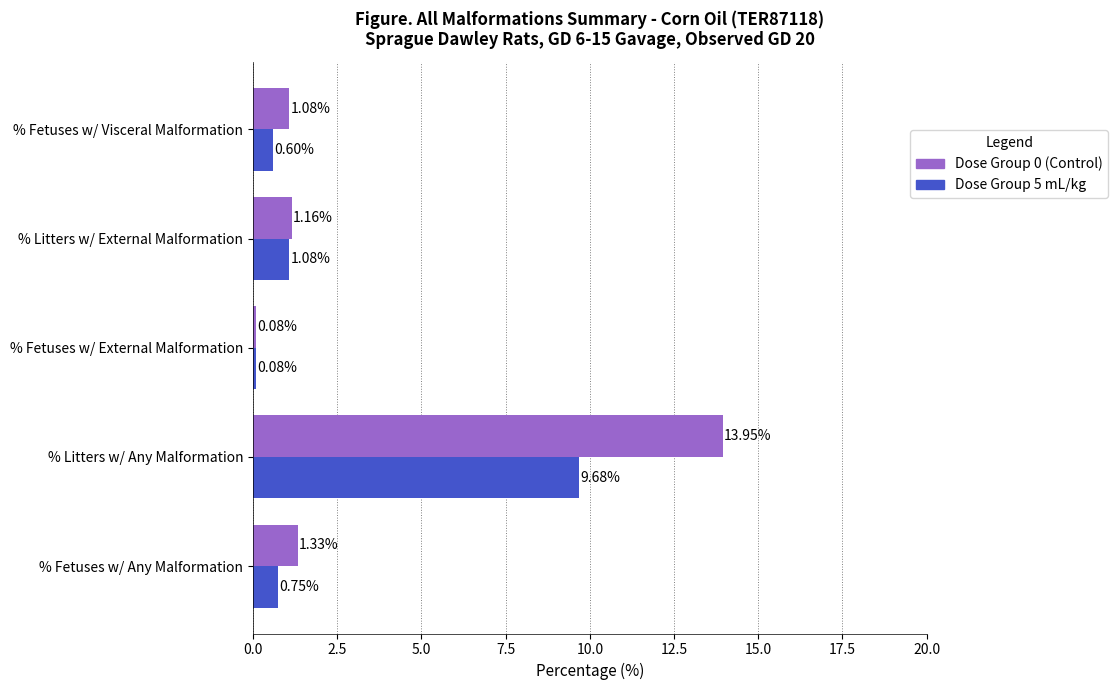

What is the sum of all Dose Group 5 mL/kg values?

12.2